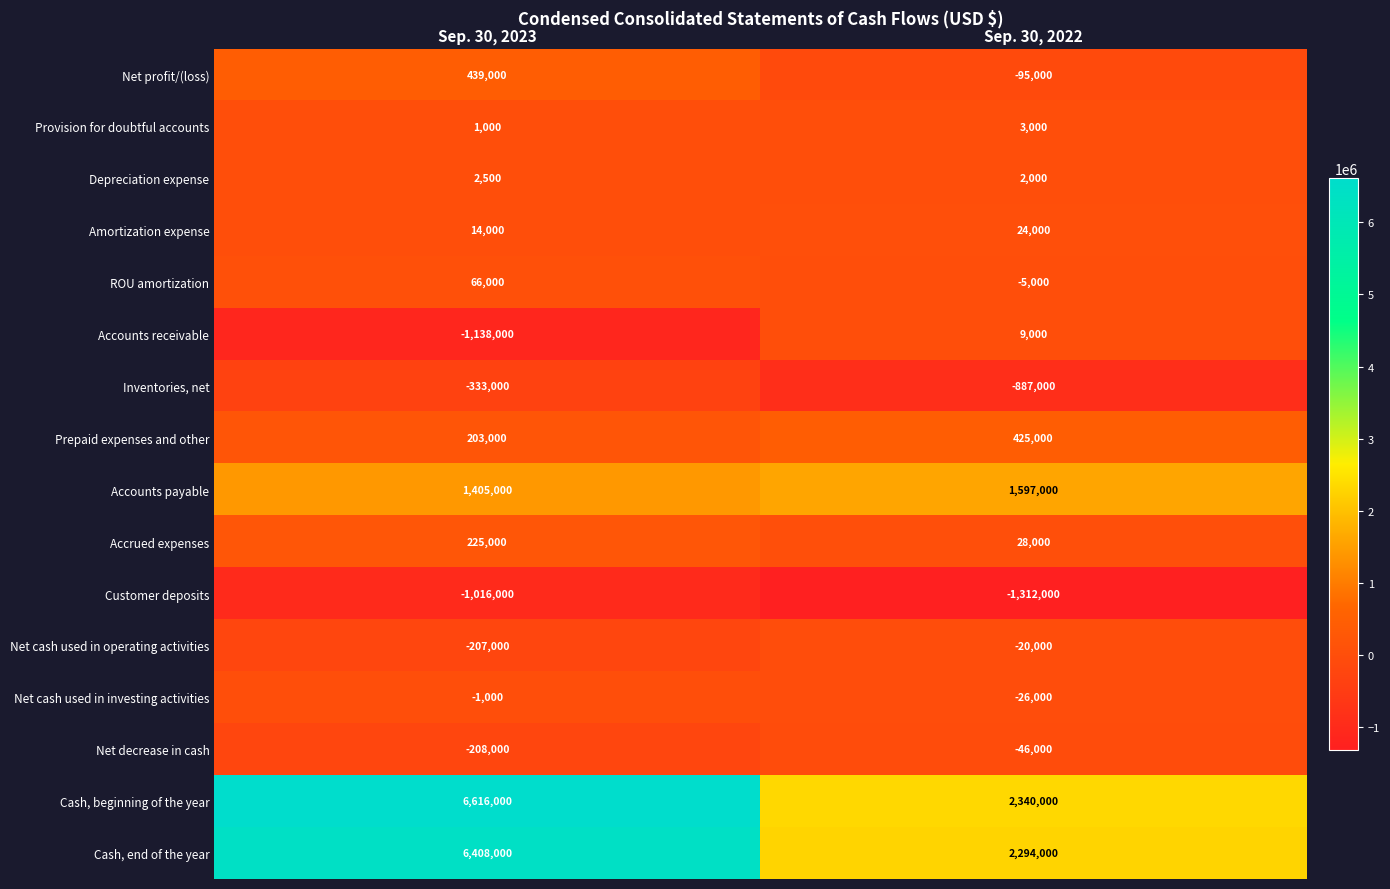

What is the total value across all series at Sep. 30, 2022?

4331000